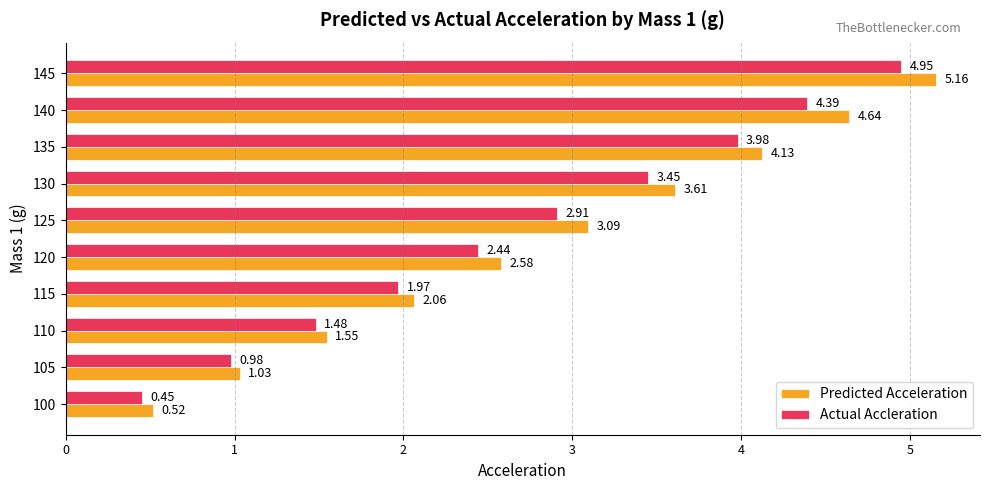

At which category is the sum across all series the highest?

145